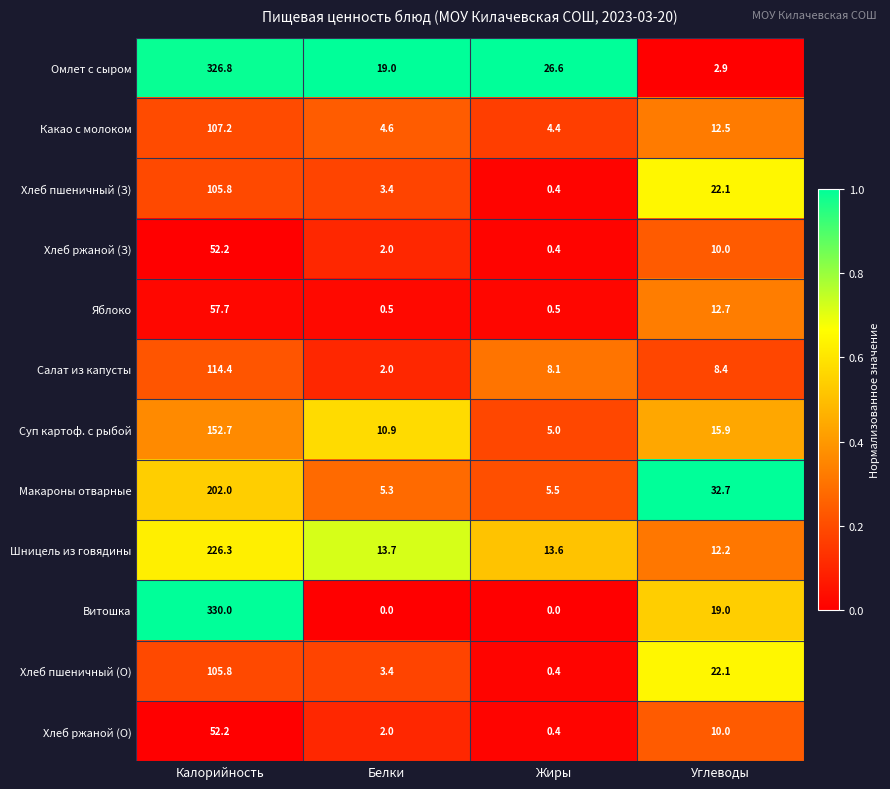

Which series has the widest spread of values?

Витошка